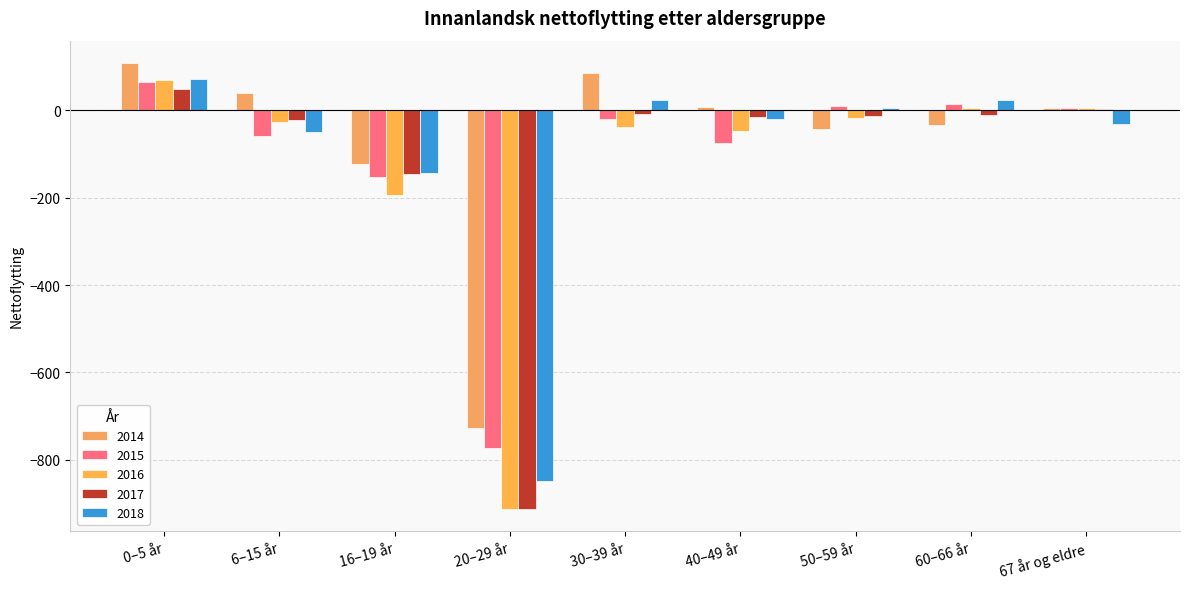

Count the number of data series in this chart.

5